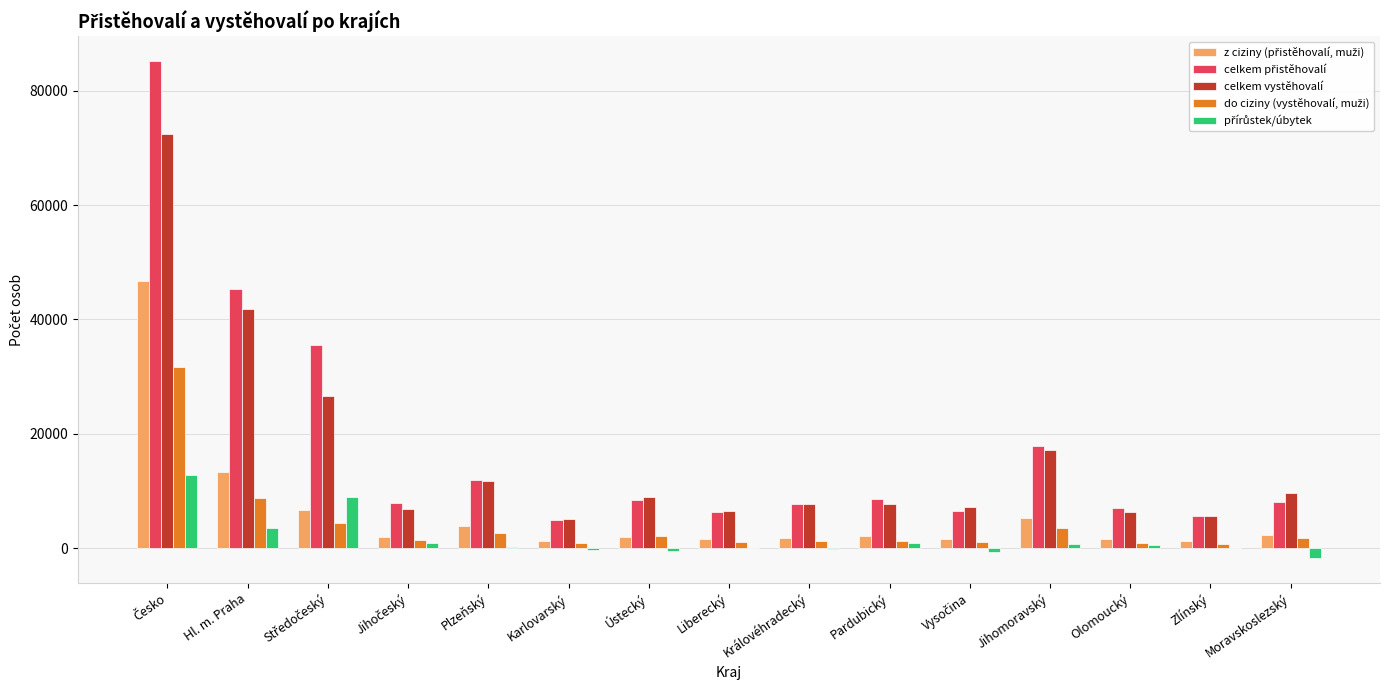

The value of celkem vystěhovalí at Ústecký is 8932. True or false?

True